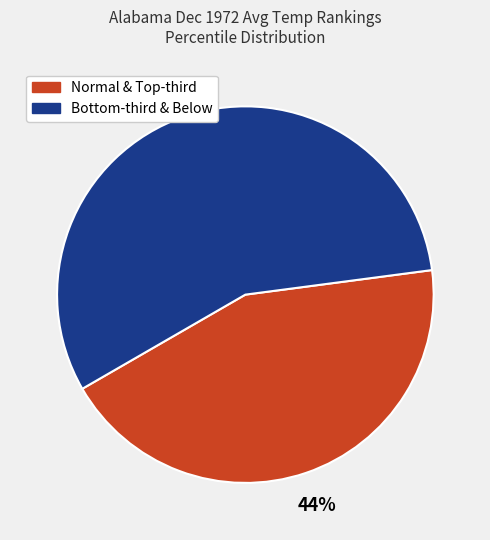

Does any single category account for the majority?

Yes